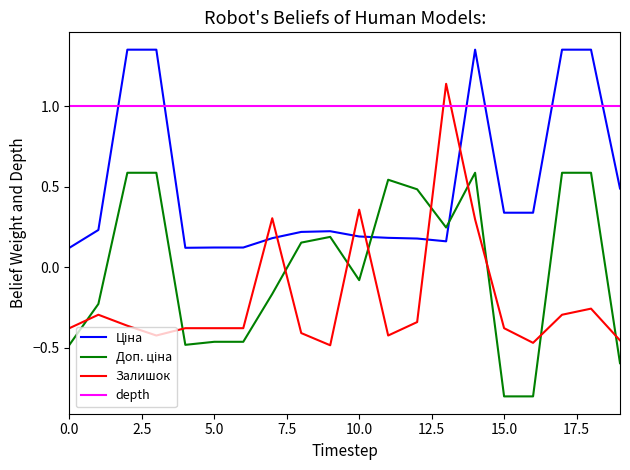

Is this an area chart (filled region under the line)?

No